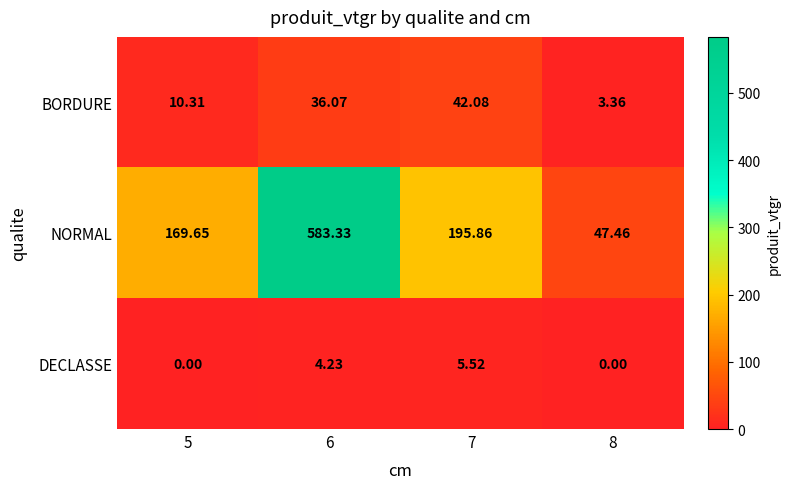

Which series has the largest range (max minus min)?

NORMAL